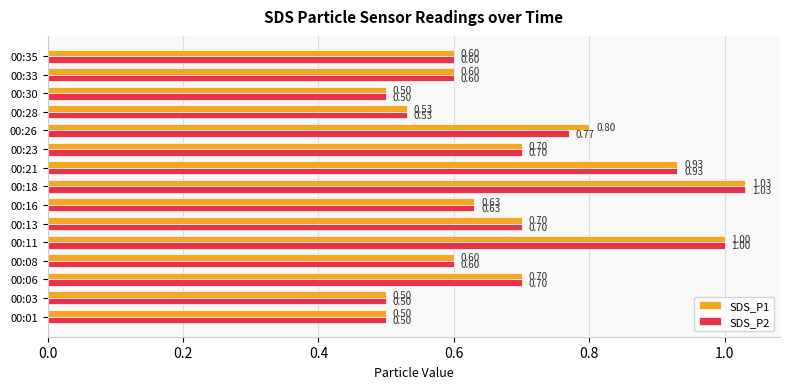

What is the difference between the SDS_P2 values at 00:23 and 00:18?

0.3